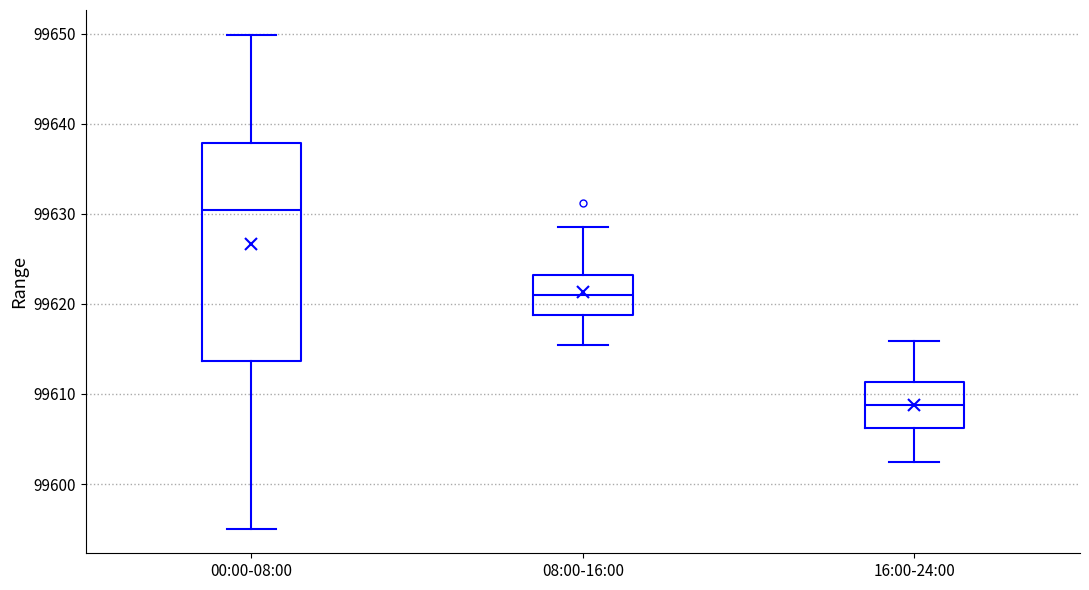

Which box is the tallest, from its lower edge to its upper edge?

00:00-08:00